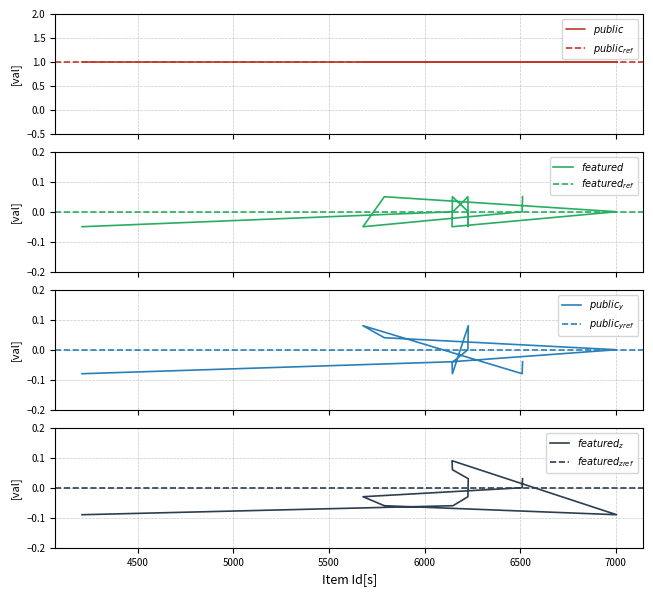

True or false: public has a value of 1 at 3.

True